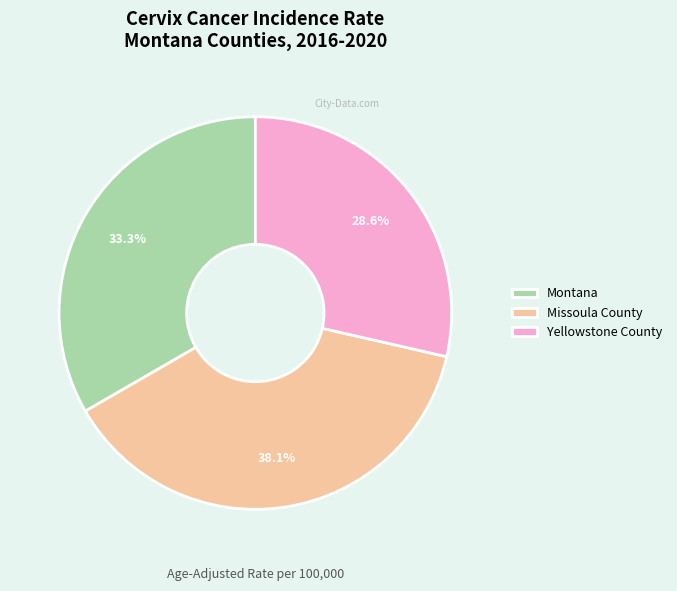

The Montana slice represents 33% of the pie. True or false?

True